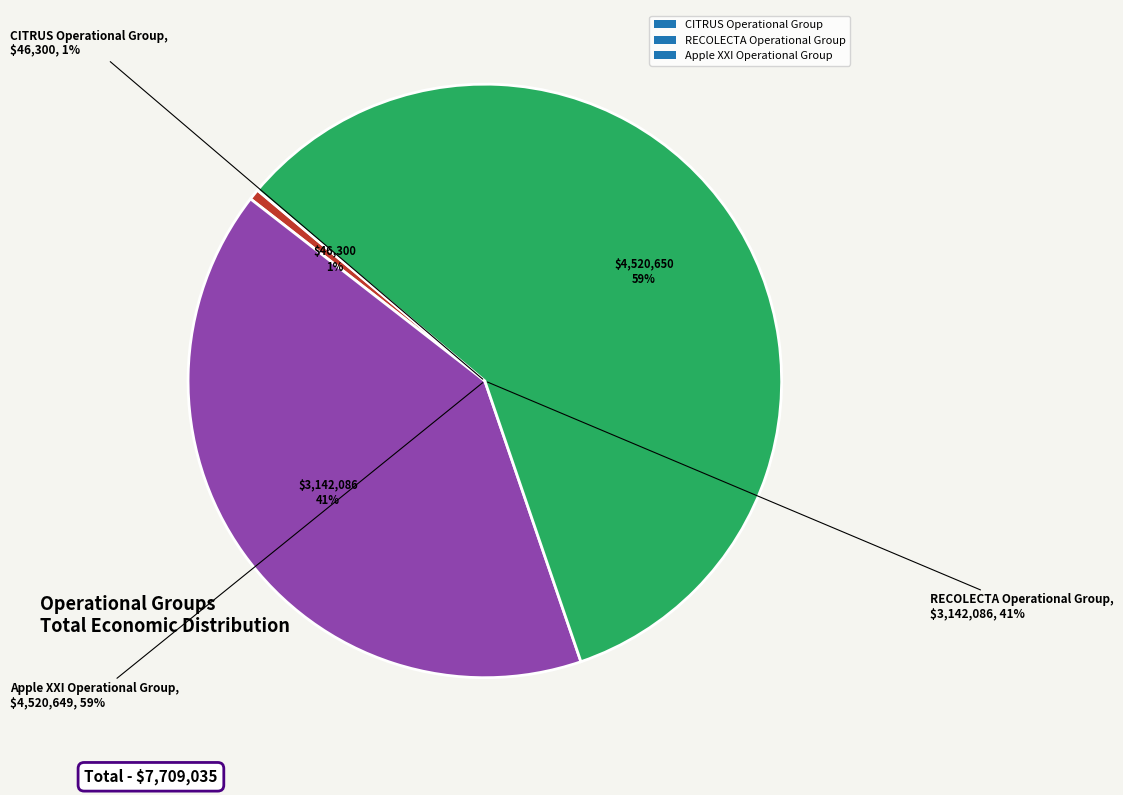

Does any single category account for the majority?

Yes